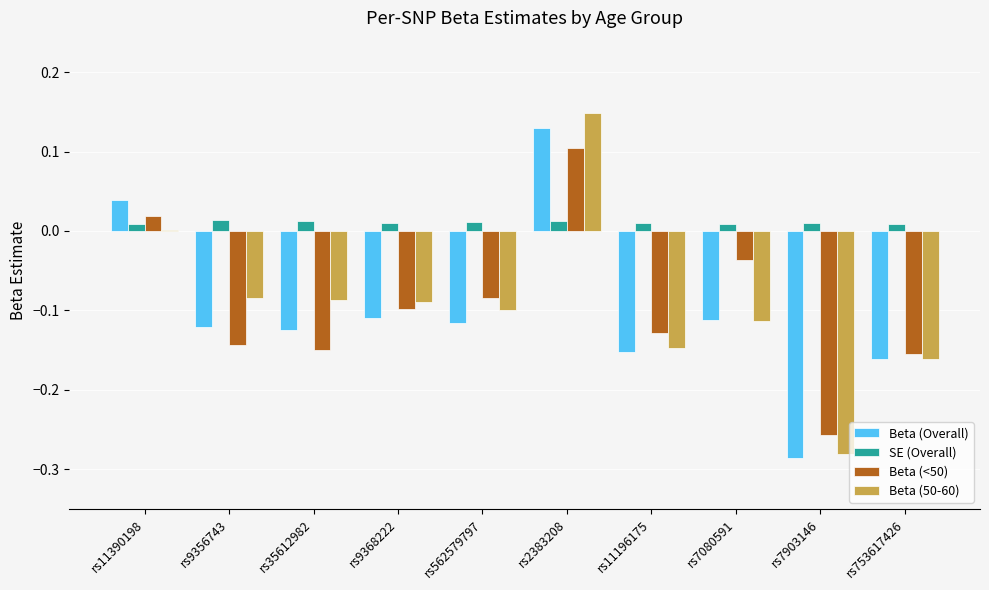

The value of Beta (Overall) at rs7080591 is -0.1. True or false?

True